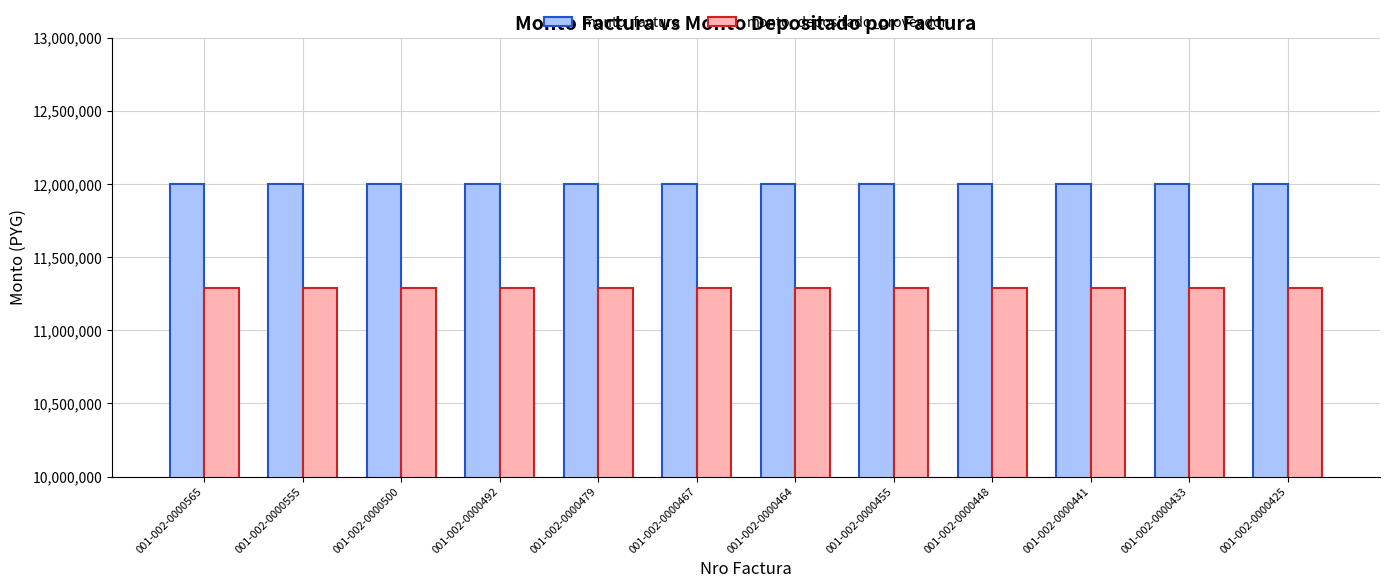

What is the maximum value for monto_depositado_proveedor?

11292545